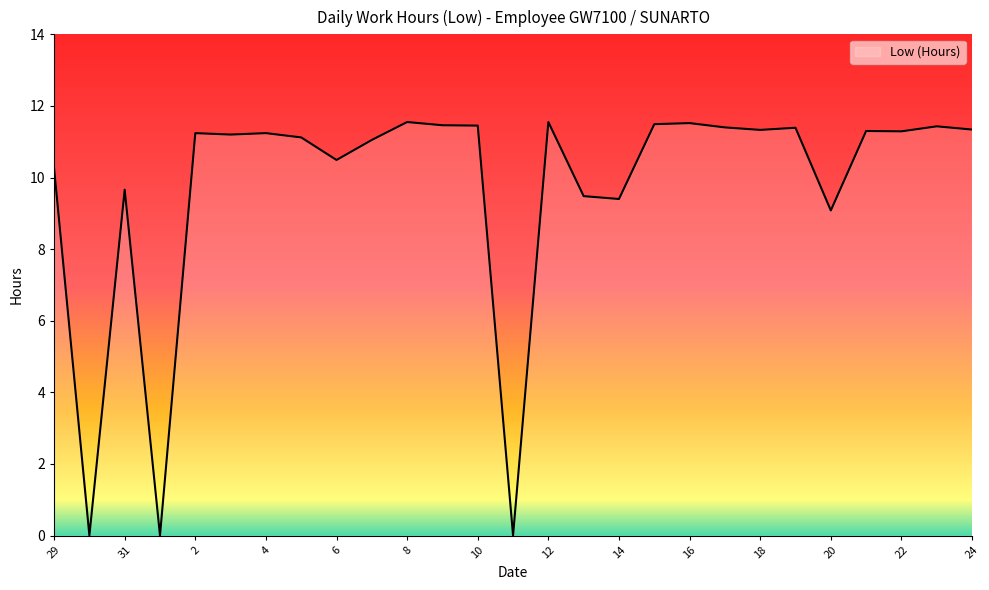

True or false: the data has more than 0 interior local peaks.

True